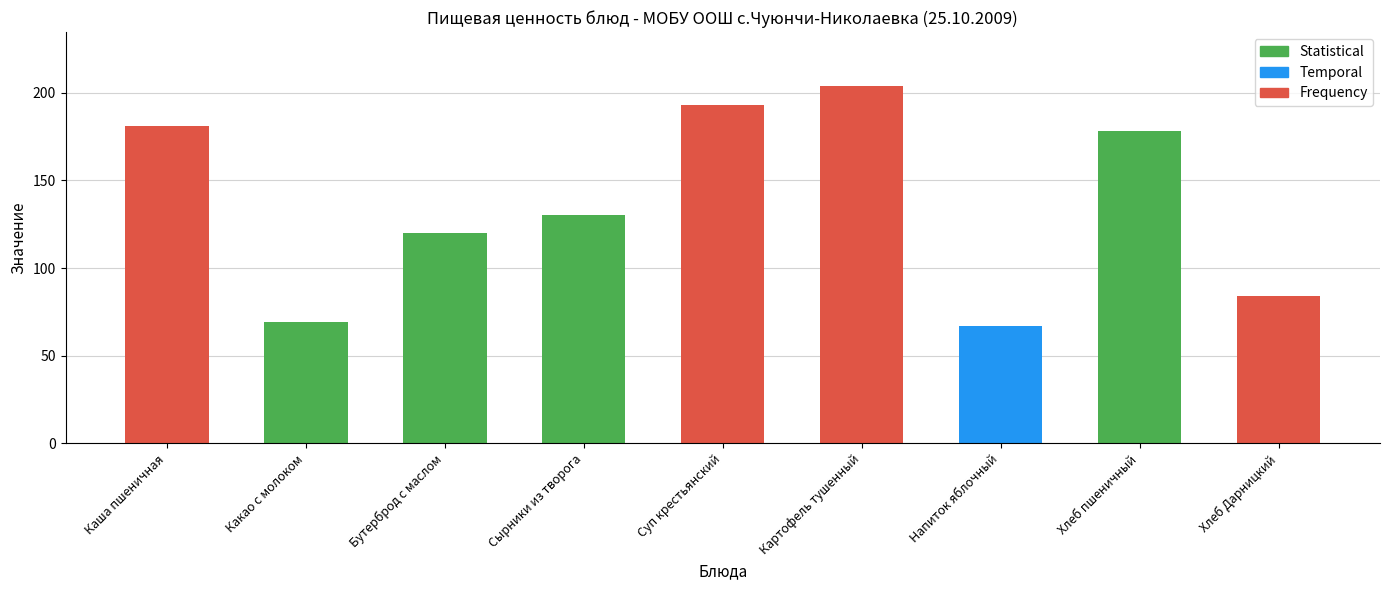

What is the label of the 8th bar from the right?

Какао с молоком